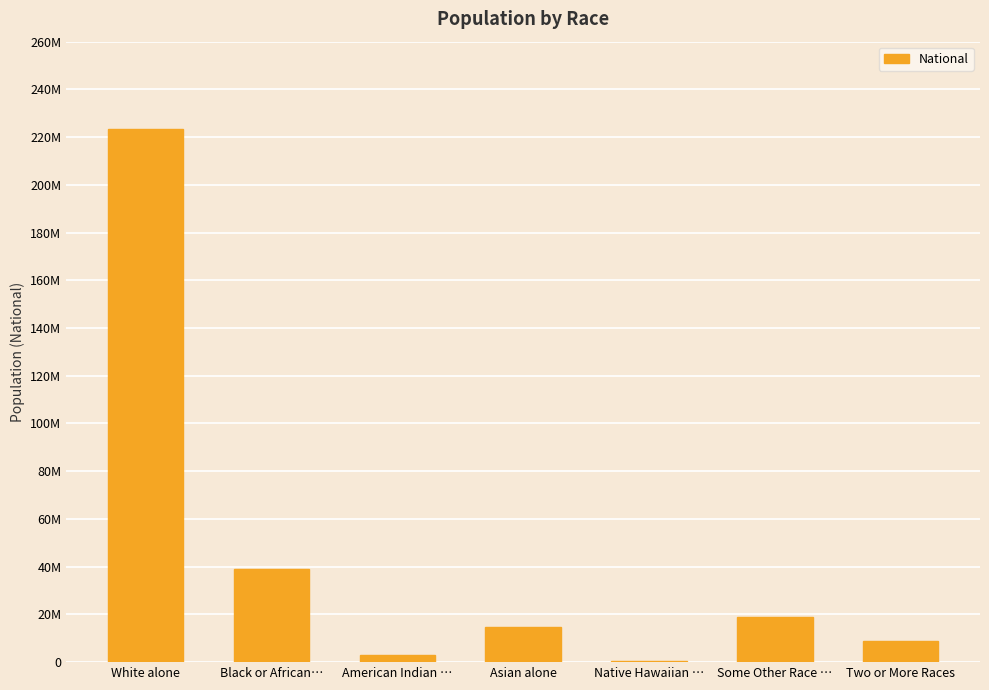

Are the bars horizontal?

No